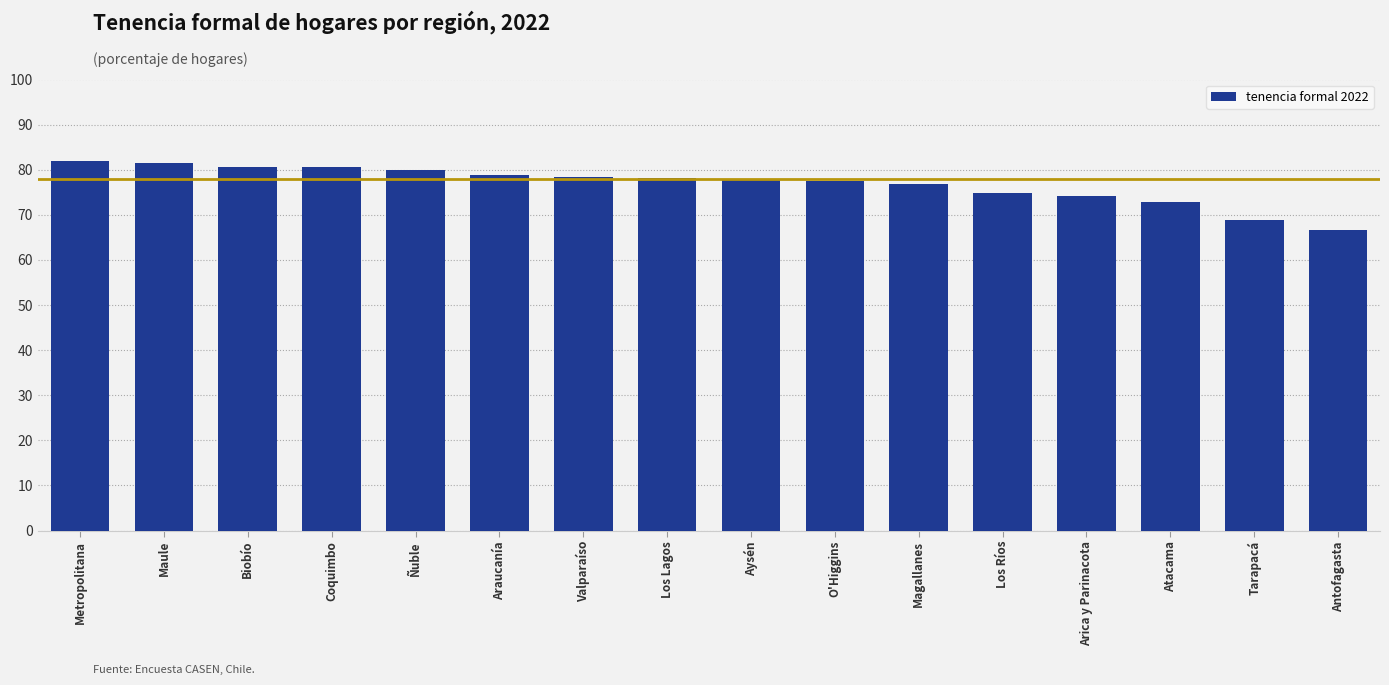

Approximately how many times larger is the value at Valparaíso compared to Magallanes?

1.0